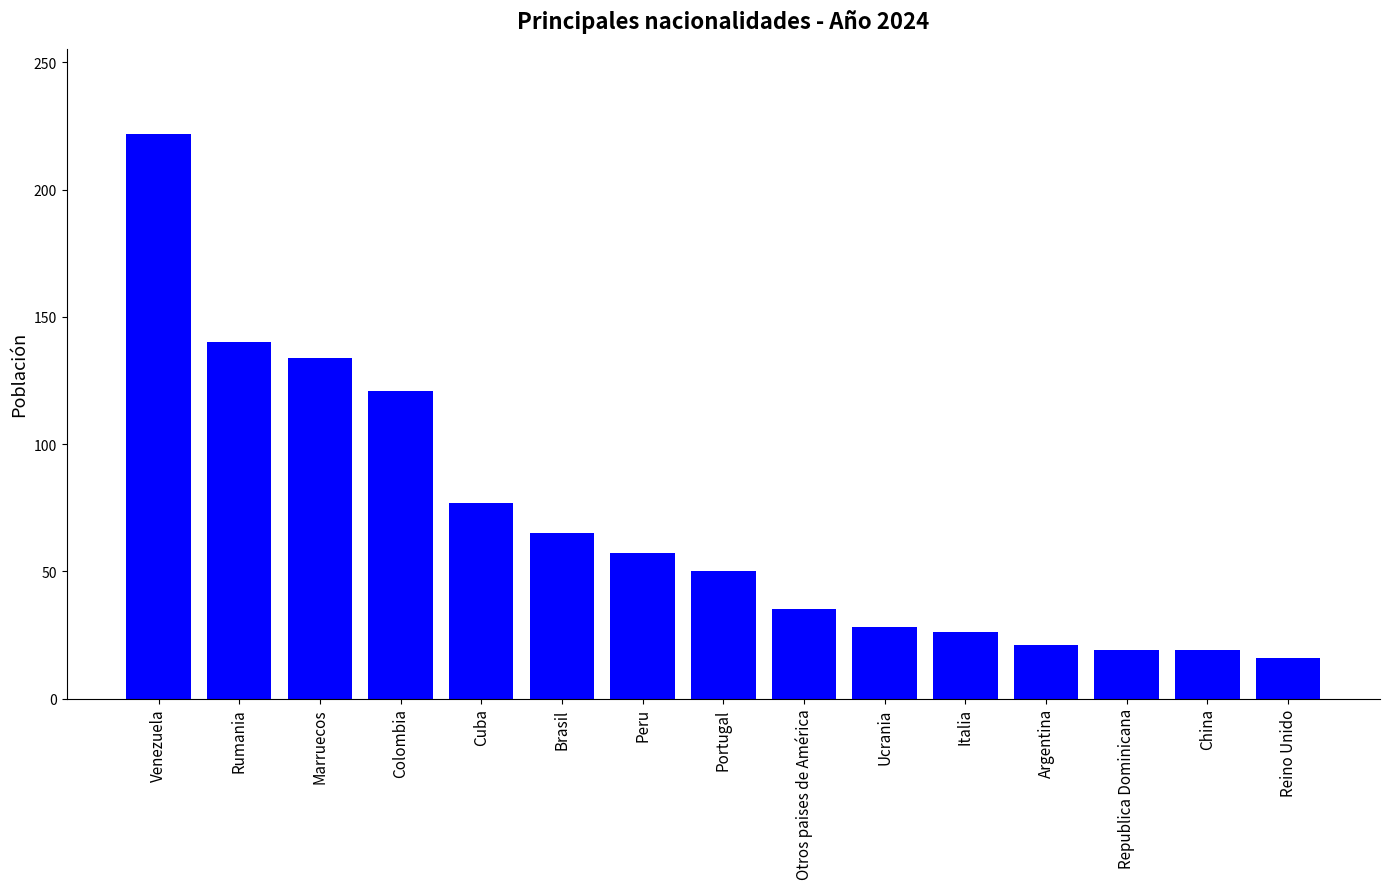

What is the label of the 11th bar from the right?

Cuba